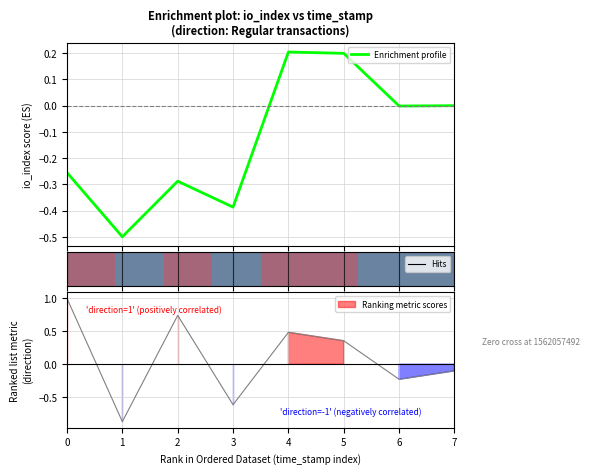

What is the total value across all series at 5?

1.2